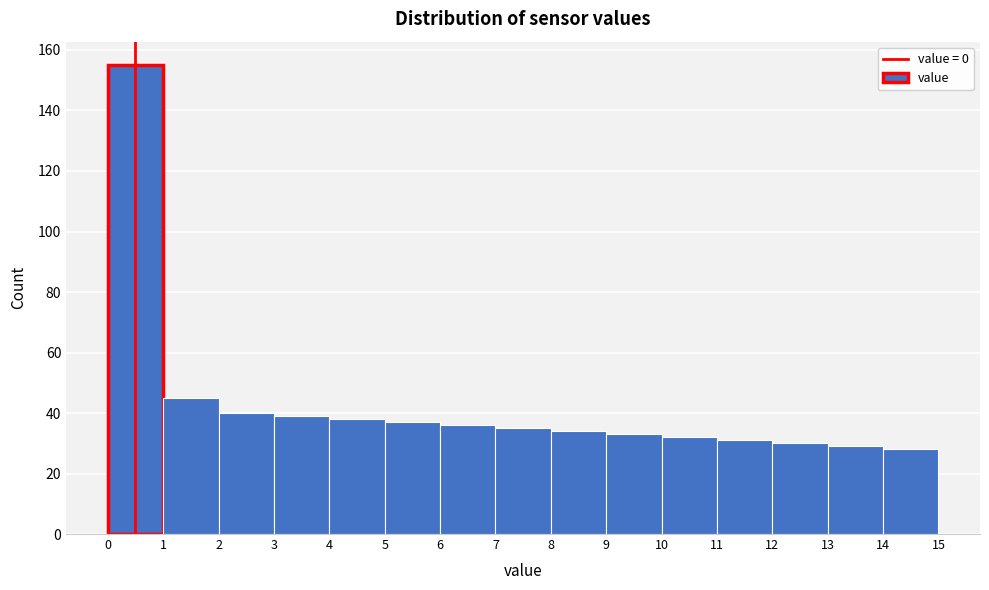

Over which range of the x-axis is the bar tallest?

0 to 1